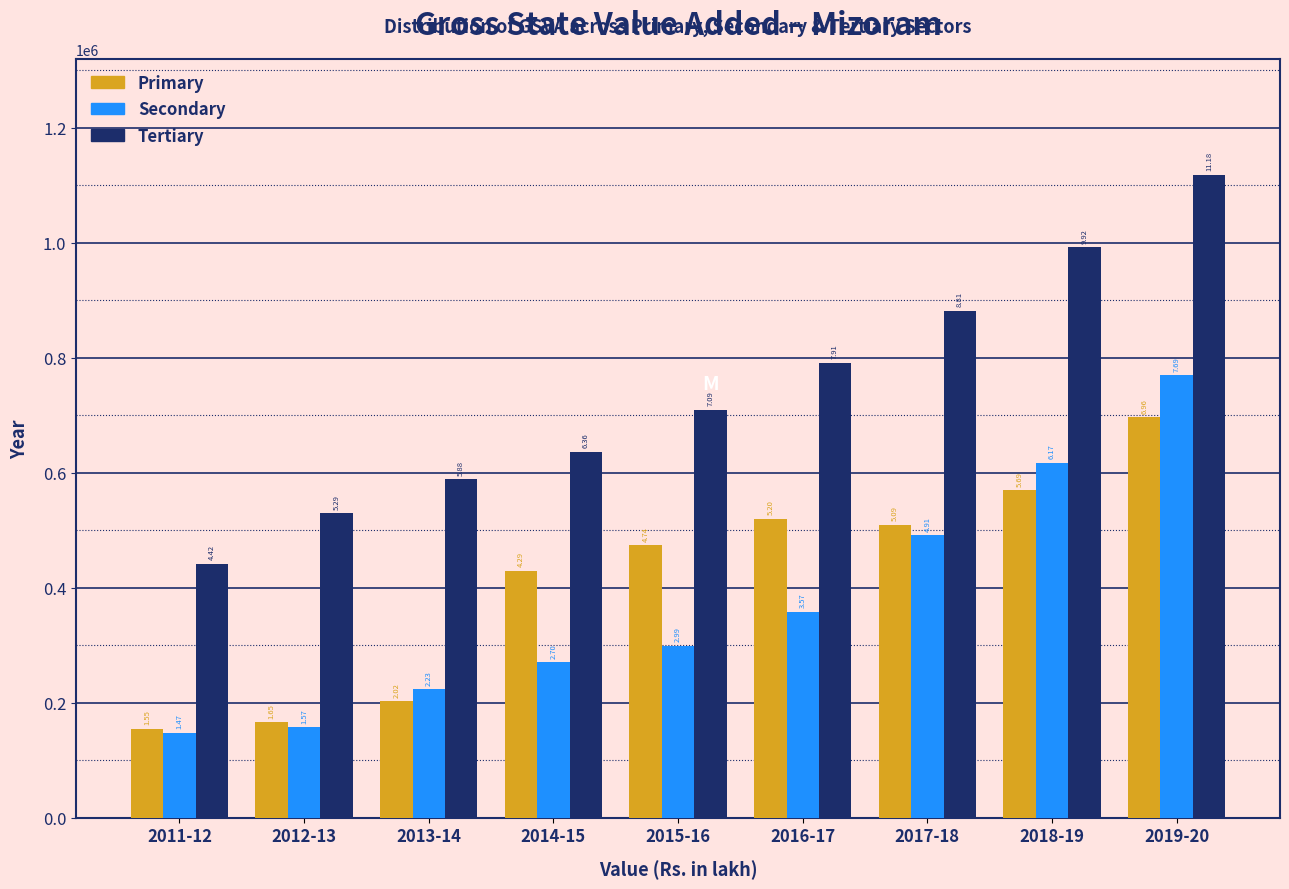

What are all the series names shown in the legend?

Primary, Secondary, Tertiary